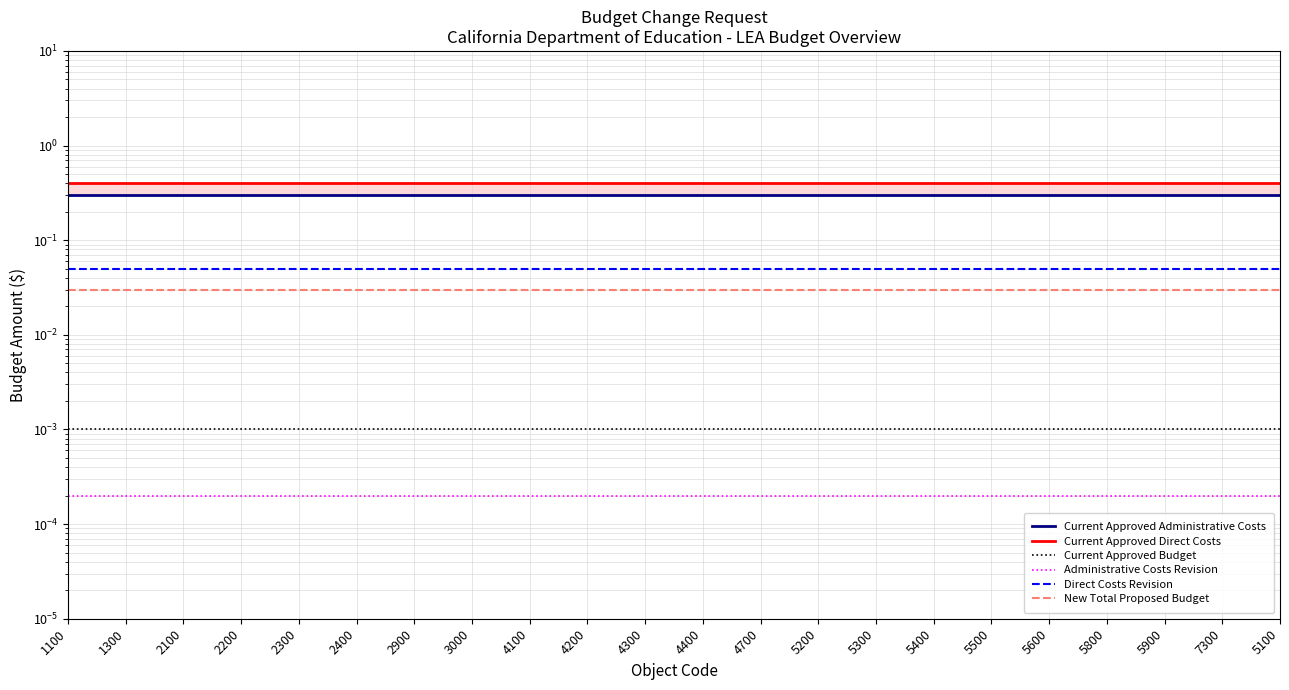

What are all the series names shown in the legend?

Current Approved Administrative Costs, Current Approved Direct Costs, Current Approved Budget, Administrative Costs Revision, Direct Costs Revision, New Total Proposed Budget